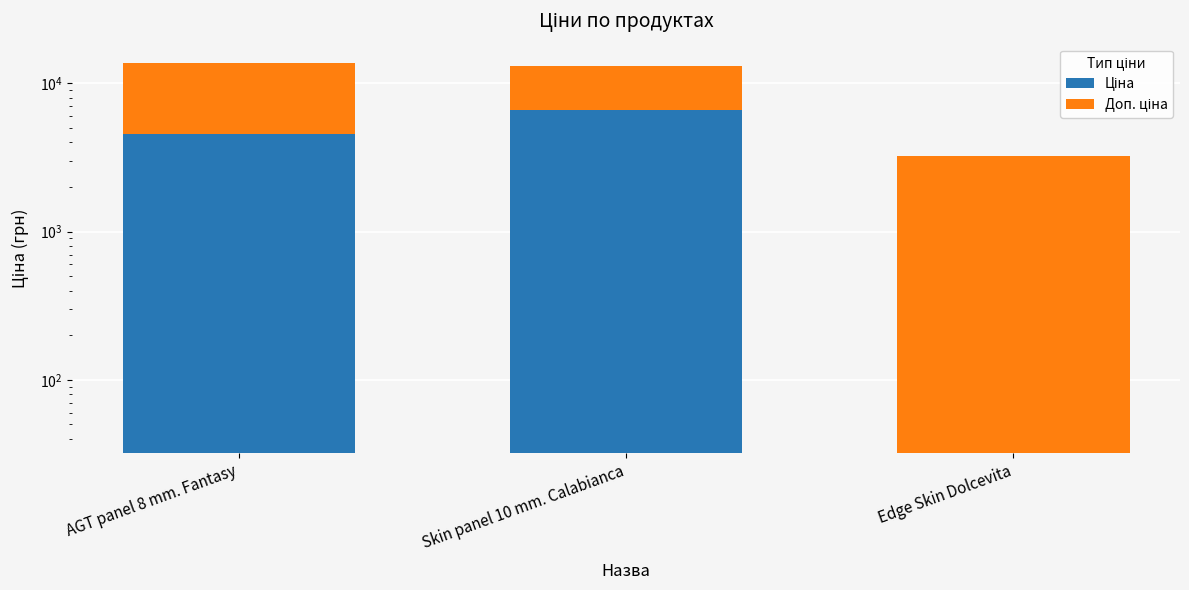

What is the label of the 2nd bar from the left?

Skin panel 10 mm. Calabianca